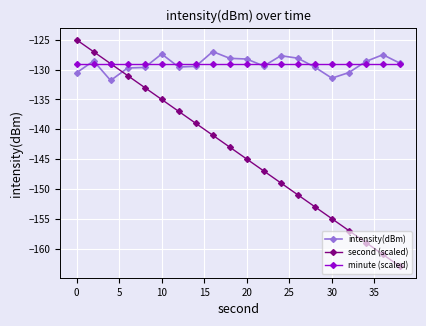

What is the difference between the maximum and minimum values in the intensity(dBm) series?

4.8